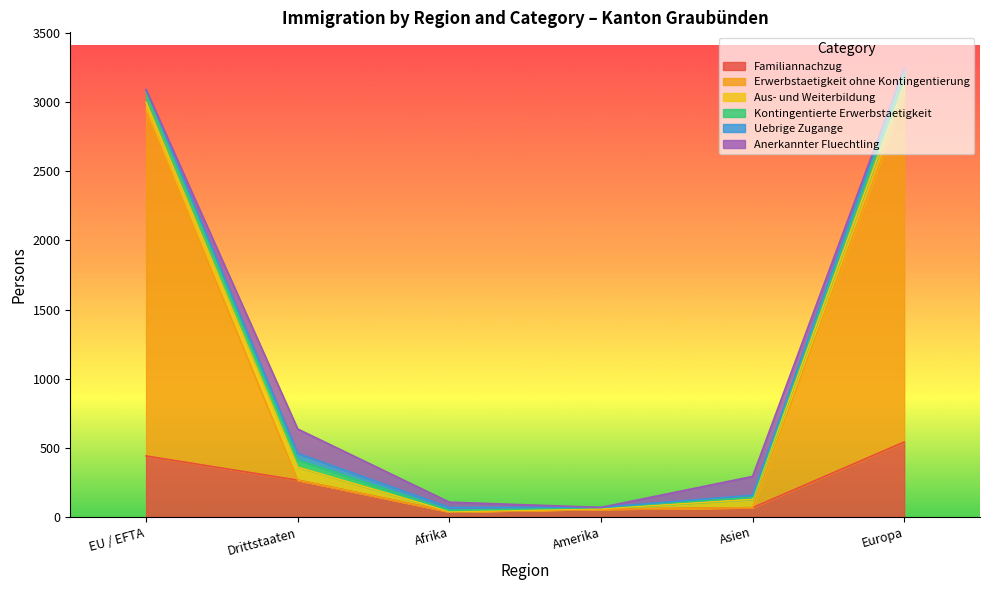

At EU / EFTA, list the series in order from smallest to largest.

Anerkannter Fluechtling, Uebrige Zugange, Aus- und Weiterbildung, Kontingentierte Erwerbstaetigkeit, Familiannachzug, Erwerbstaetigkeit ohne Kontingentierung